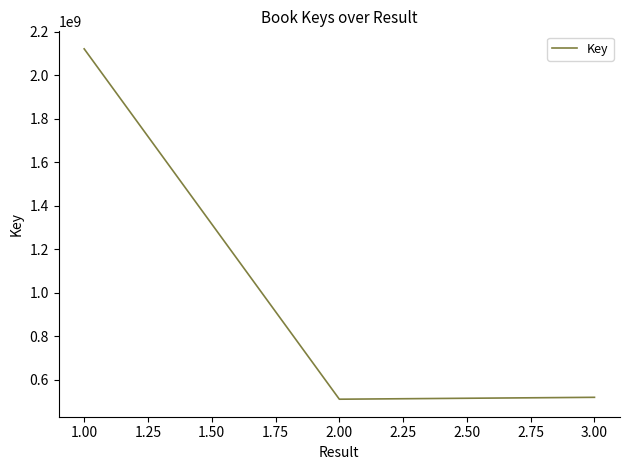

What is the difference between the maximum and minimum values?

1609733338